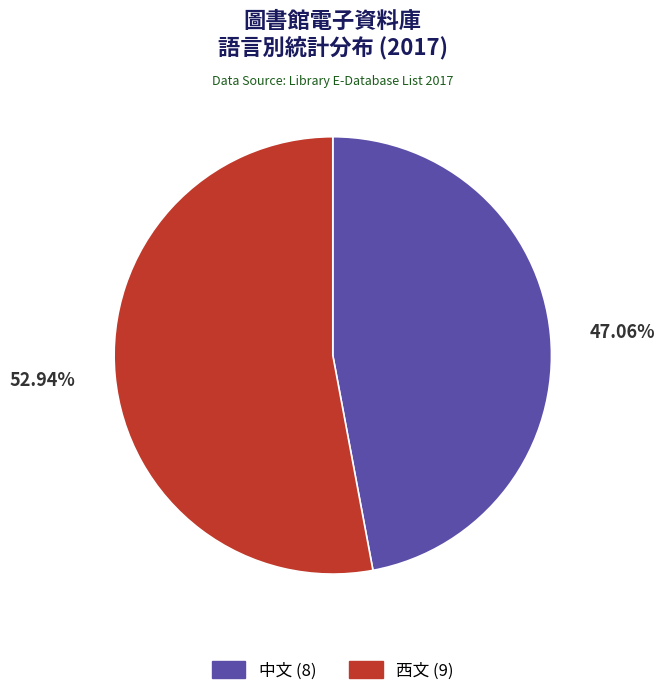

To the nearest percent, what is the combined percentage of 中文 and 西文?

100%